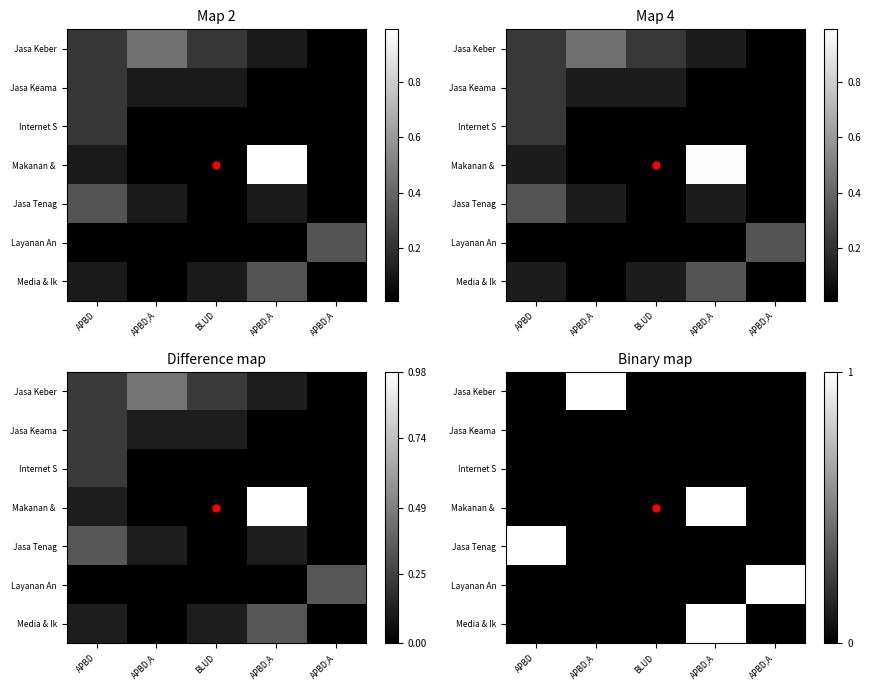

What is the spread (max minus min) of values at APBD;A?

1